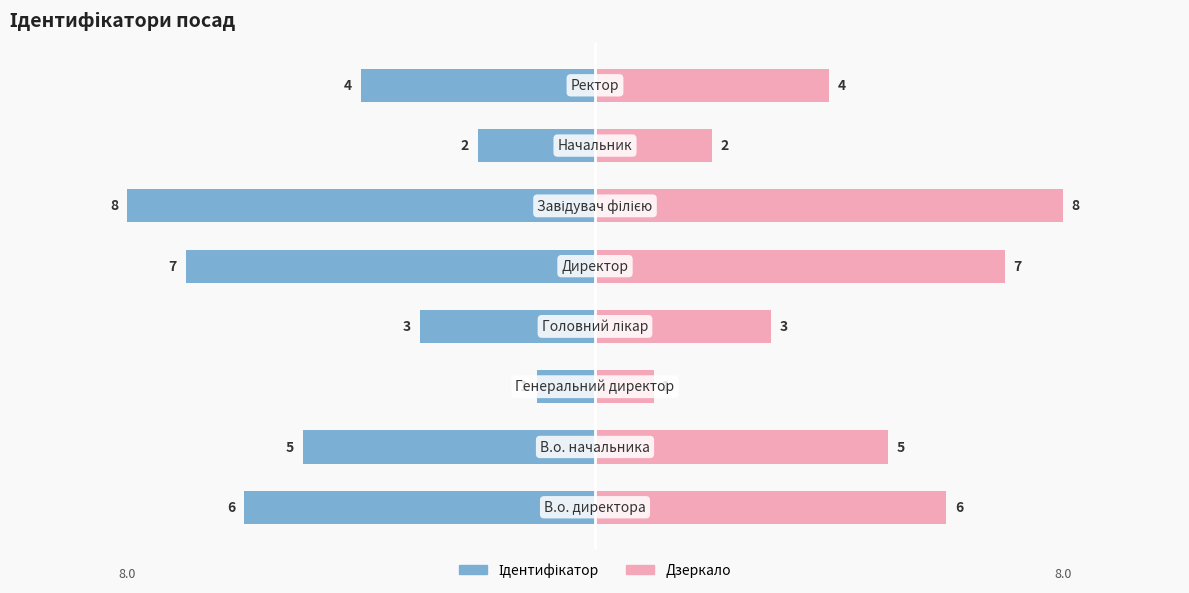

What is the average value of the Ідентифікатор (дзеркало) series?

4